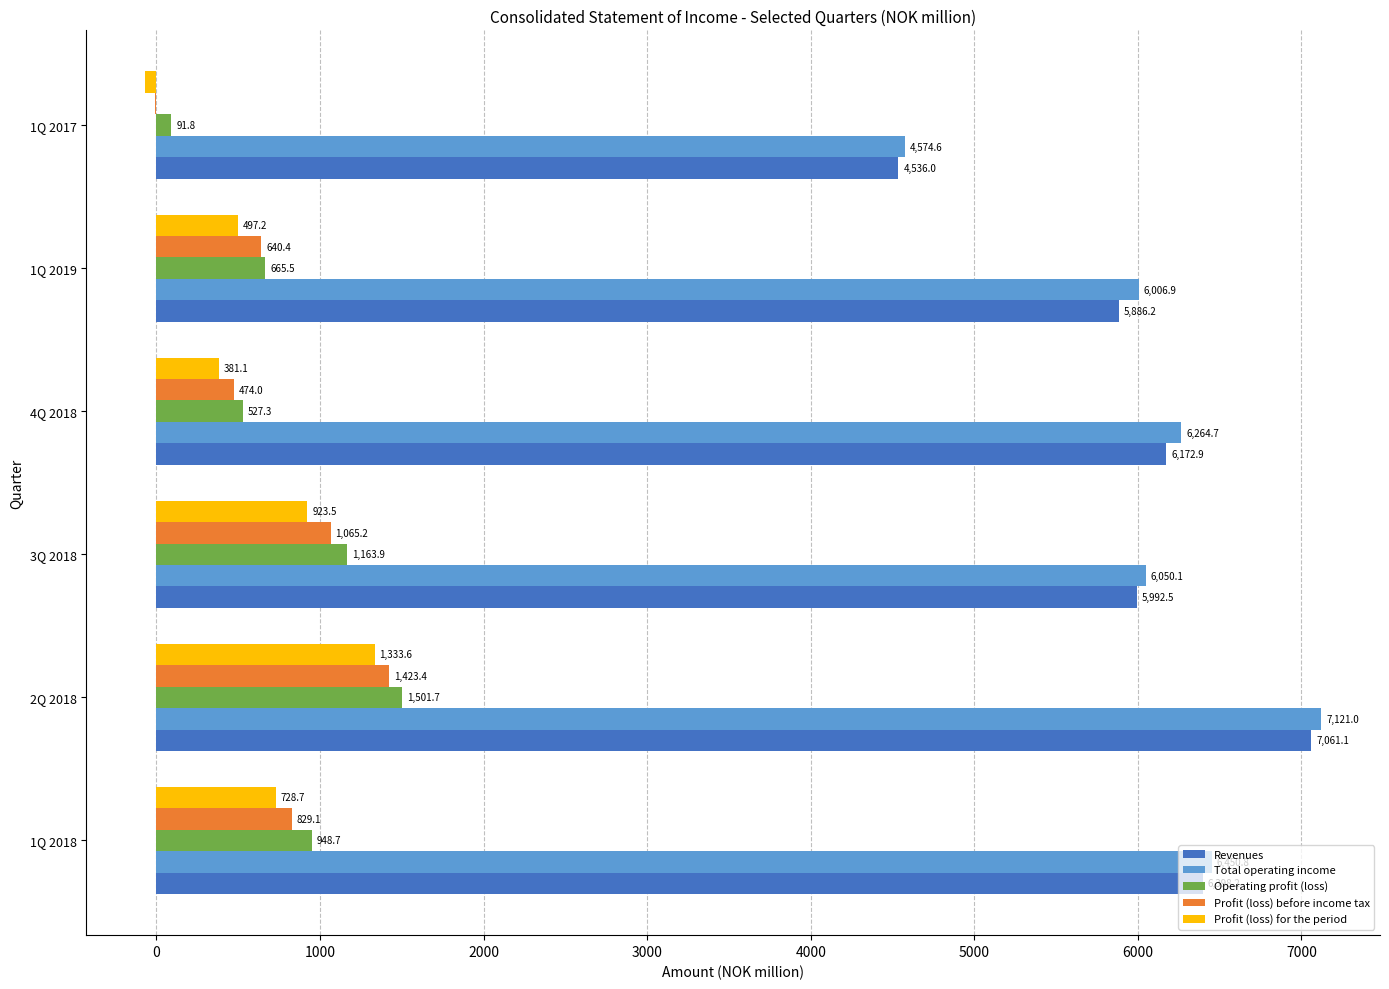

What is the sum of all Profit (loss) before income tax values?

4420.5